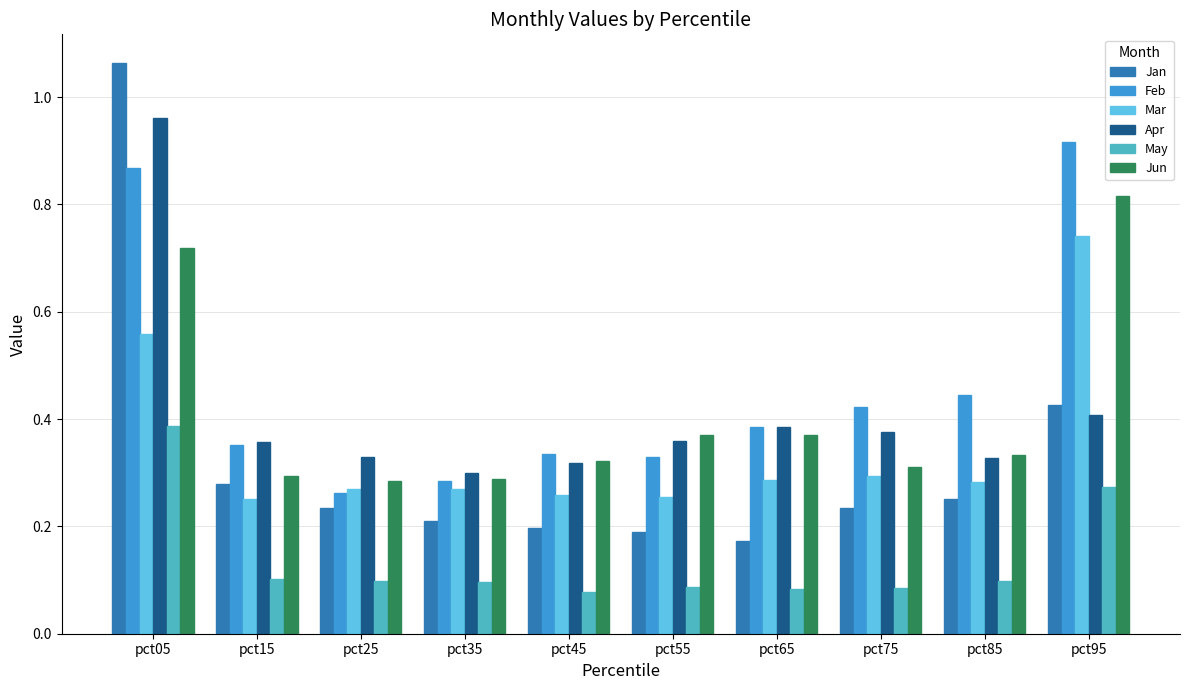

What is the sum of all Apr values?

4.1